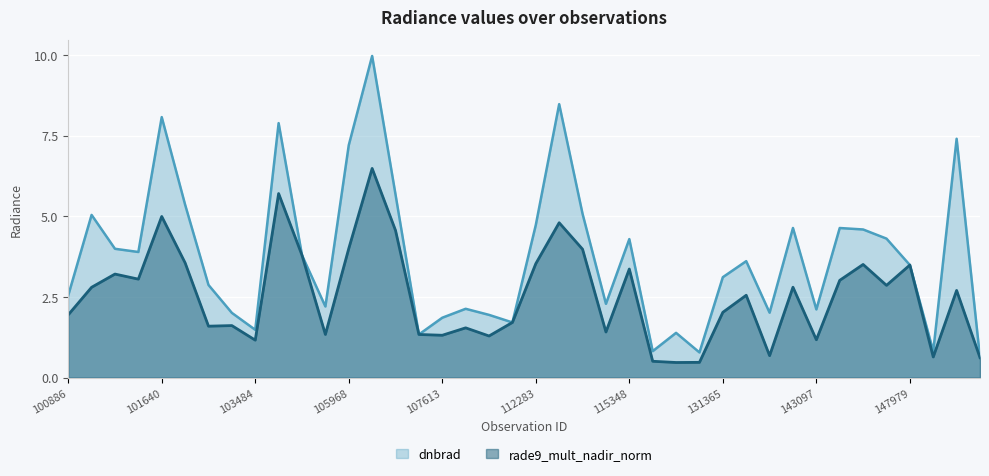

What is the highest value of the dnbrad series?

10.0